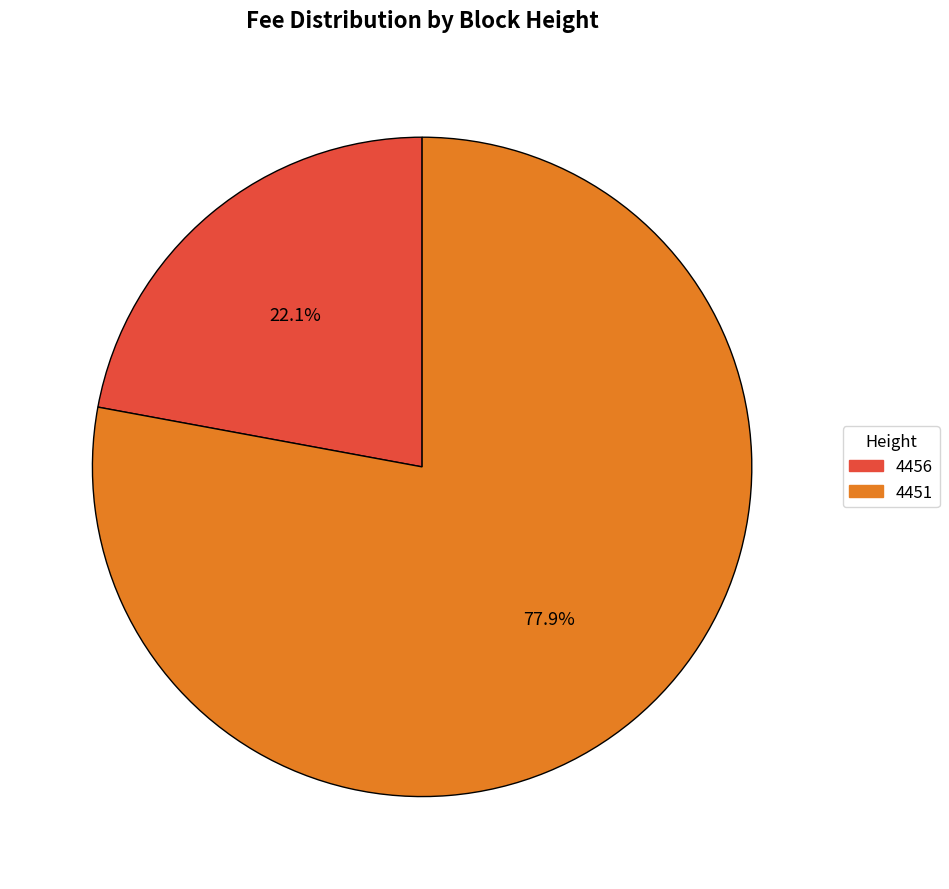

What percentage is NOT represented by 4451?

22.1%